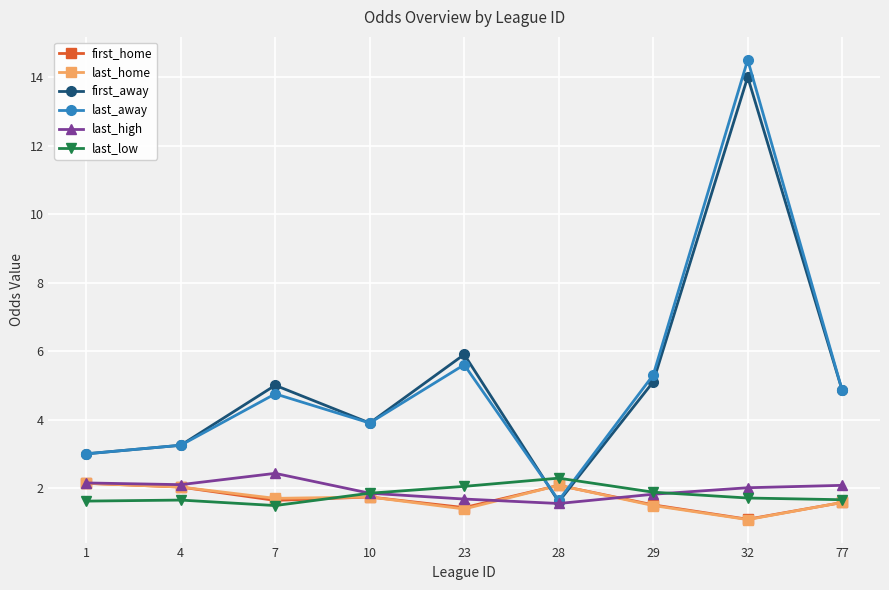

What is the spread (max minus min) of values at 1?

1.4